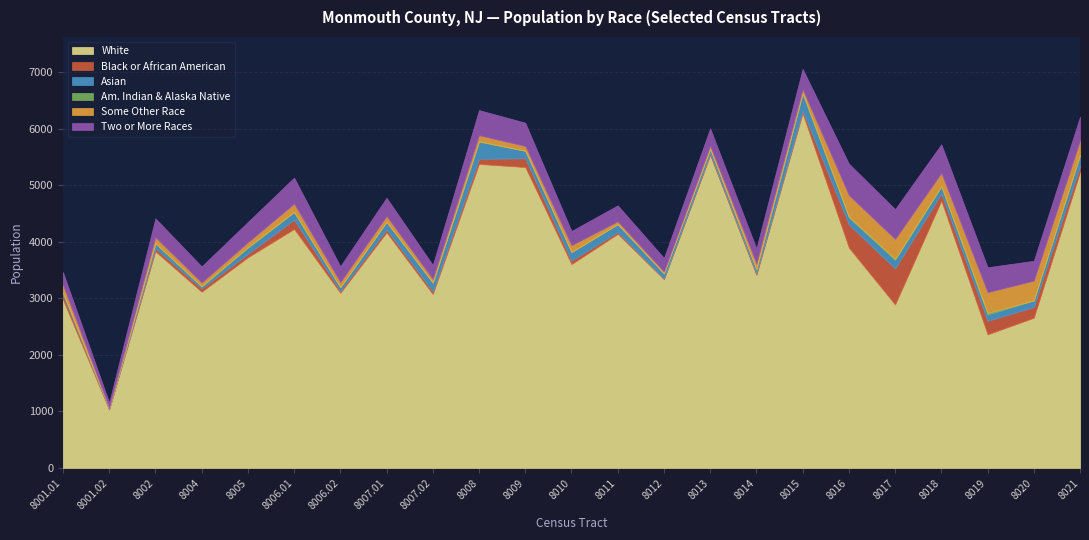

The value of Asian at 8001.02 is 4. True or false?

False